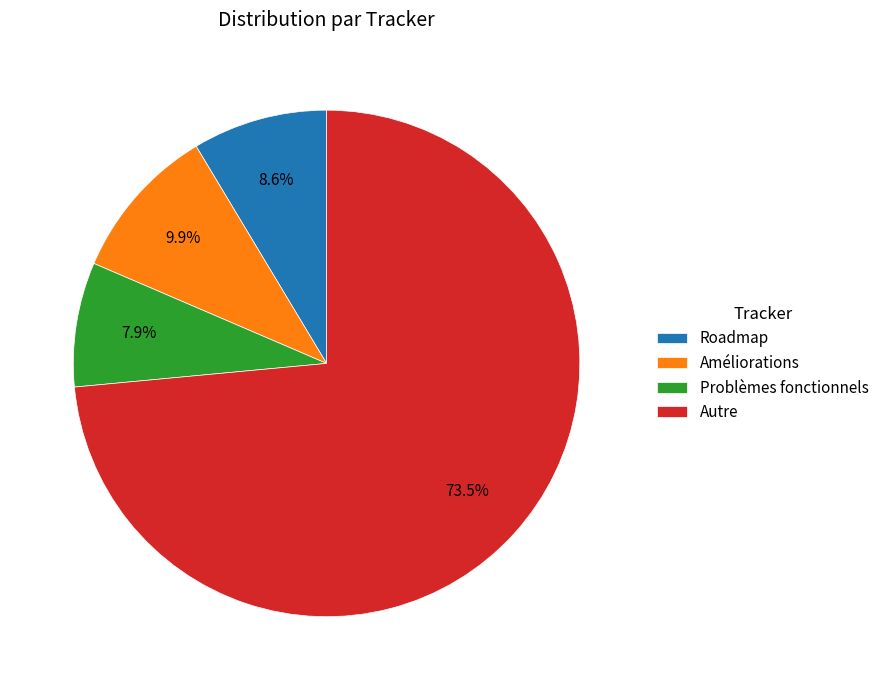

What is the largest slice in the pie chart?

Autre